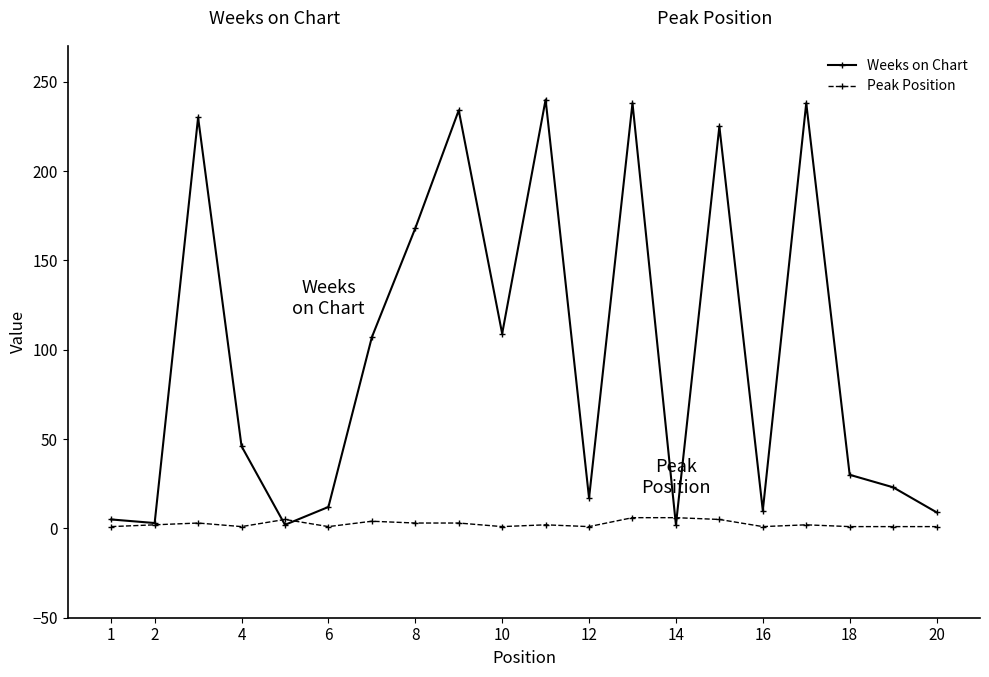

Count the number of data series in this chart.

2